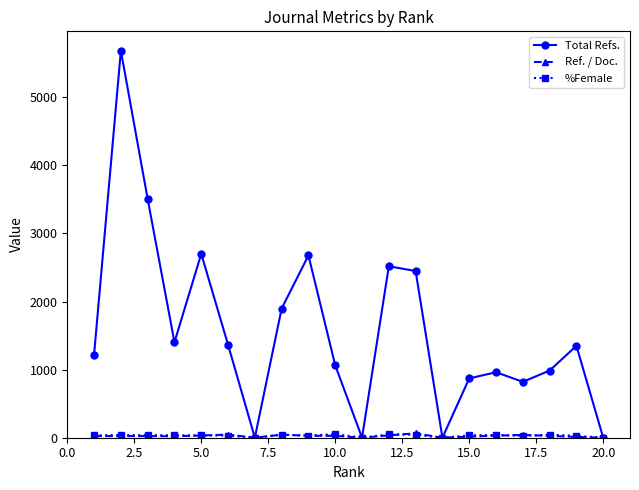

How many interior local valleys does the Total Refs. series have?

5